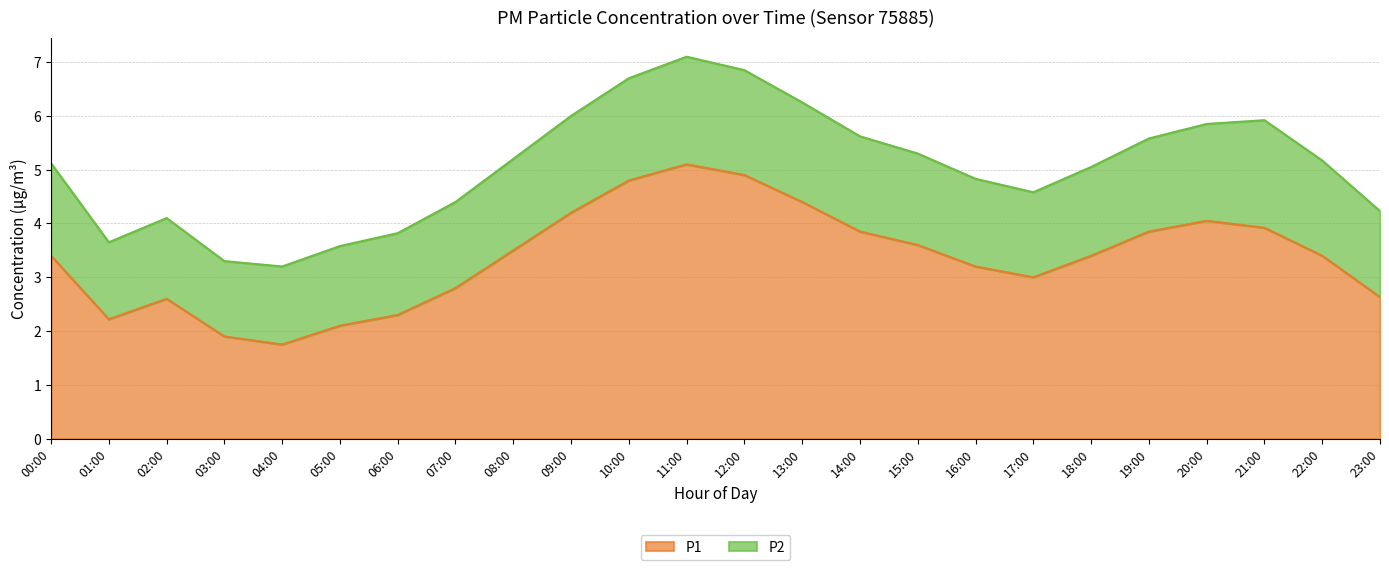

Reading left to right, list all the values displayed in this chart.

00:00=3.4	01:00=2.2	02:00=2.6	03:00=1.9	04:00=1.8	05:00=2.1	06:00=2.3	07:00=2.8	08:00=3.5	09:00=4.2	10:00=4.8	11:00=5.1	12:00=4.9	13:00=4.4	14:00=3.9	15:00=3.6	16:00=3.2	17:00=3.0	18:00=3.4	19:00=3.9	20:00=4.0	21:00=3.9	22:00=3.4	23:00=2.6